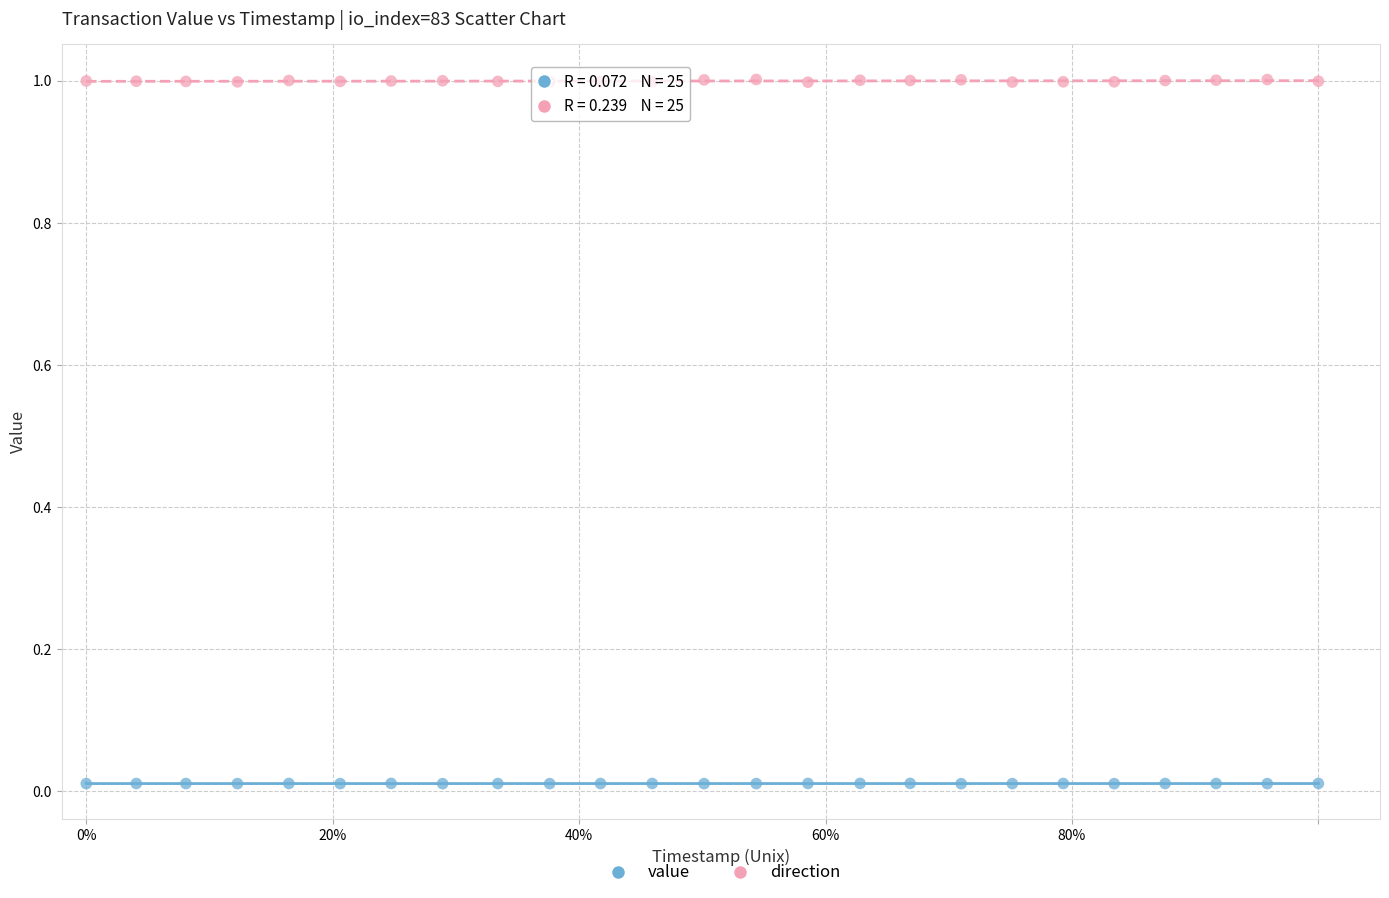

Which series has the largest Y range (max minus min)?

direction